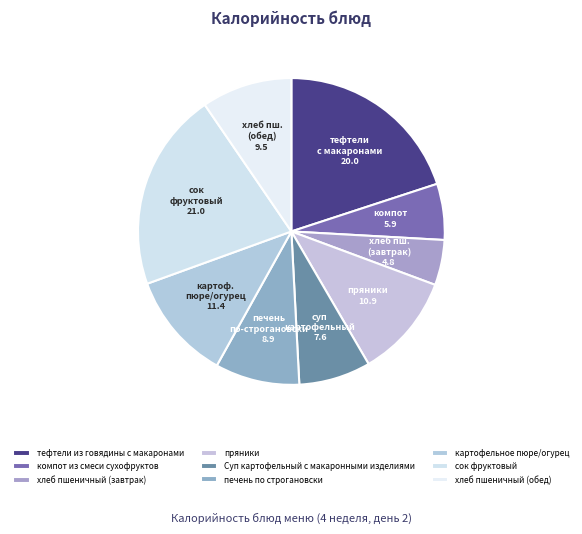

What is the smallest slice in the pie chart?

хлеб пшеничный (завтрак)